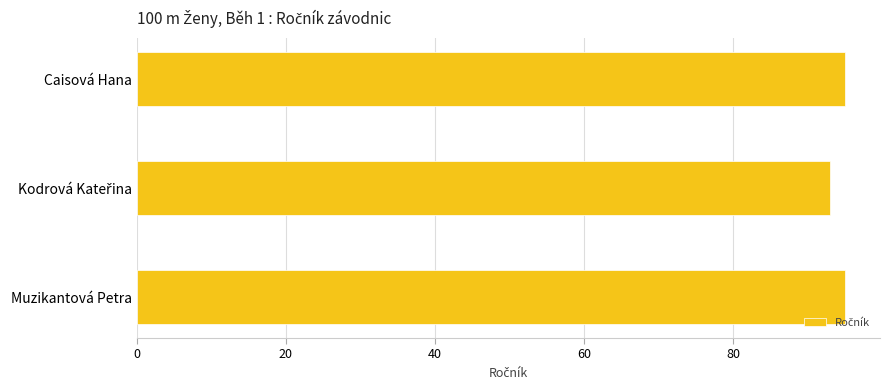

Are the bars grouped side by side (vs. stacked)?

No